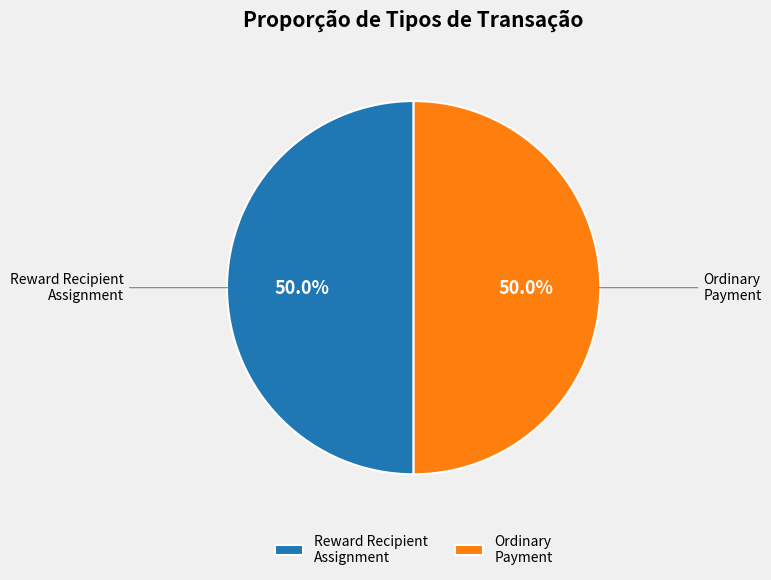

Combined, what portion of the pie is Ordinary Payment and Reward Recipient Assignment?

100.0%